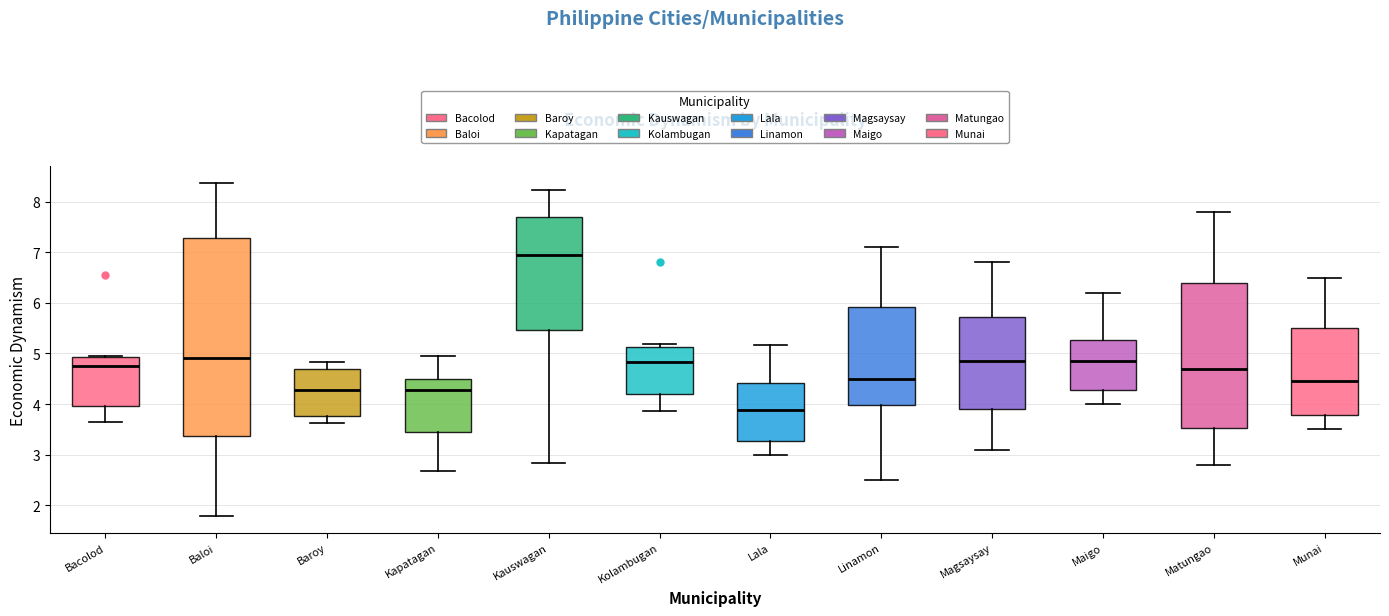

Where is the upper edge of the box for Lala on the y-axis? The values are not printed on the chart, so give them approximately, as read against the axis.

4.4